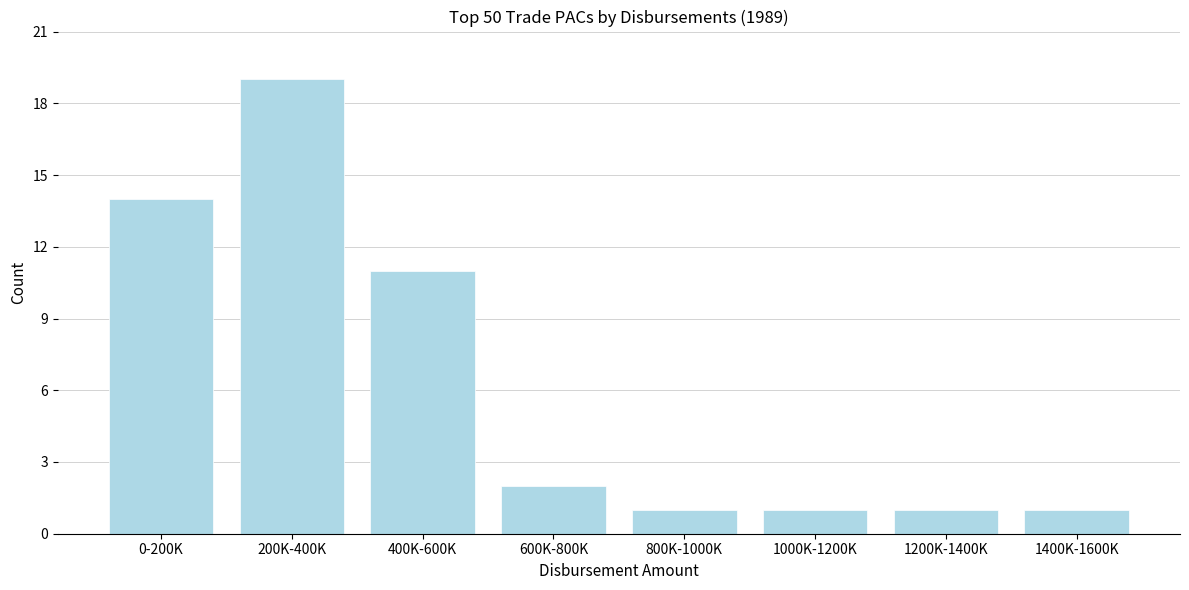

Reading left to right, what are all the values shown in this chart?

14	19	11	2	1	1	1	1